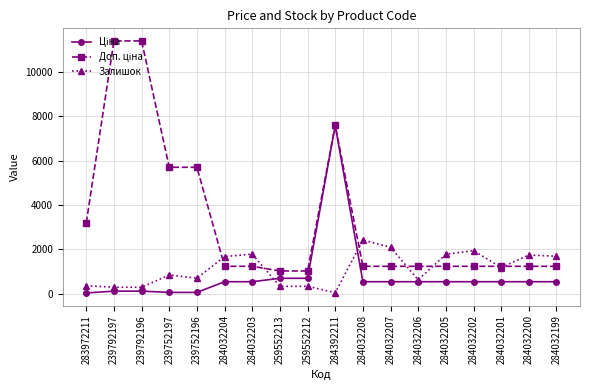

The Залишок series shows 3730.4 at 284032208. True or false?

False